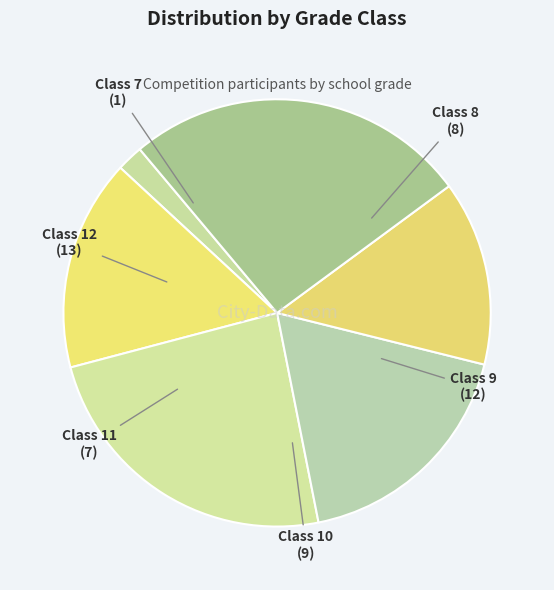

True or false: Class 9 accounts for 35% of the total.

False